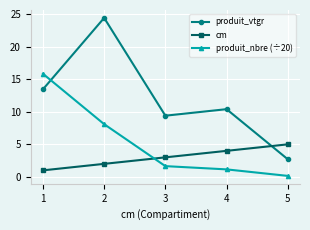

What is the sum of all produit_vtgr values?

60.4